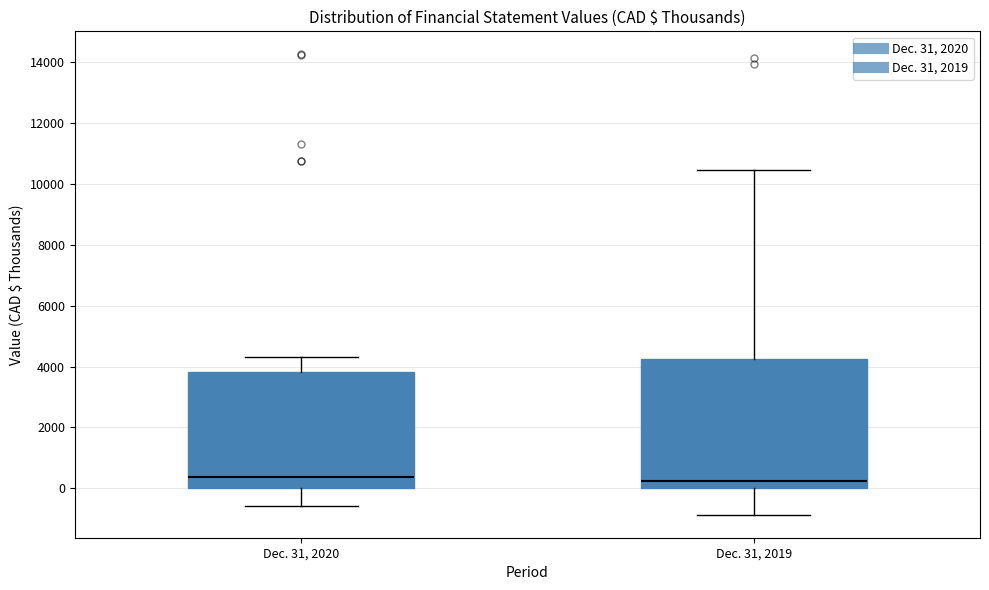

Where does the median line of the box for Dec. 31, 2020 sit on the y-axis? The values are not printed on the chart, so give them approximately, as read against the axis.

400